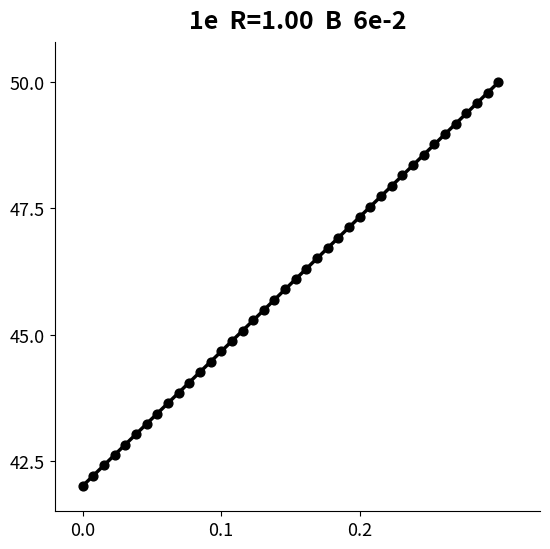

What is the range of Y values (max minus min)?

8.0